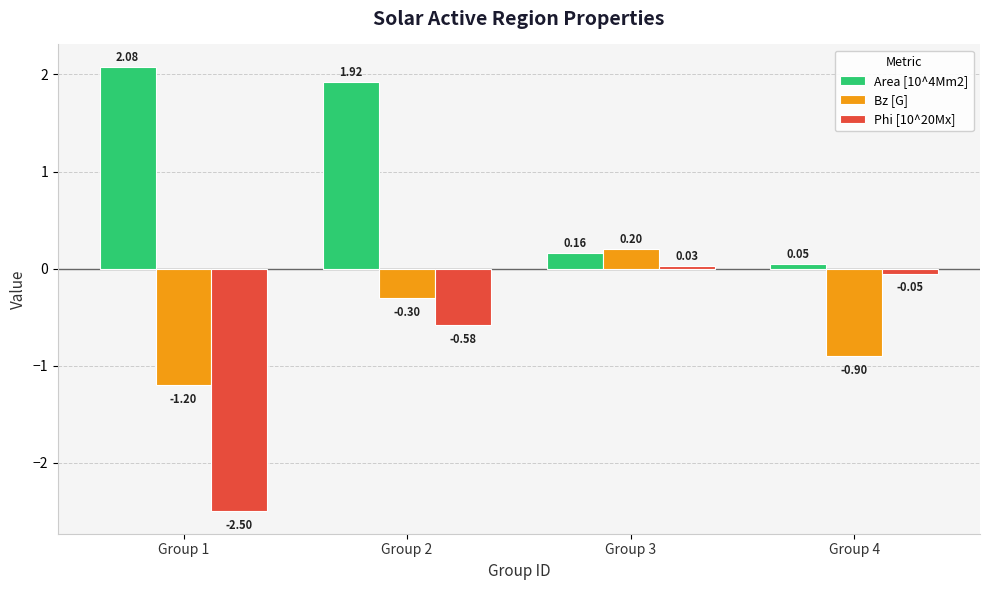

How many negative values does the Phi [10^20Mx] series have?

3